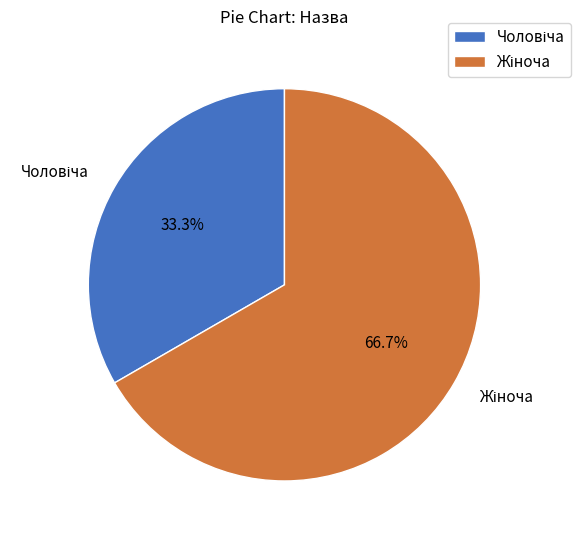

Does any single category account for the majority?

Yes